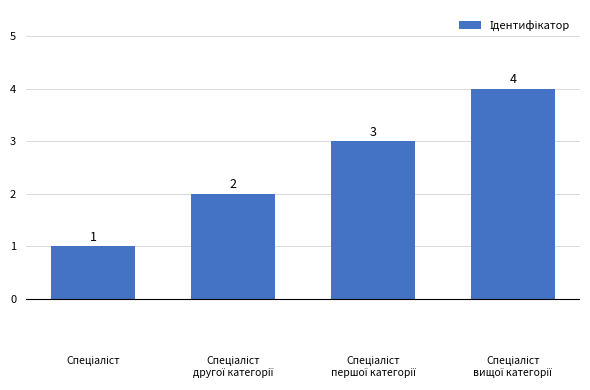

What is the sum of all values?

10